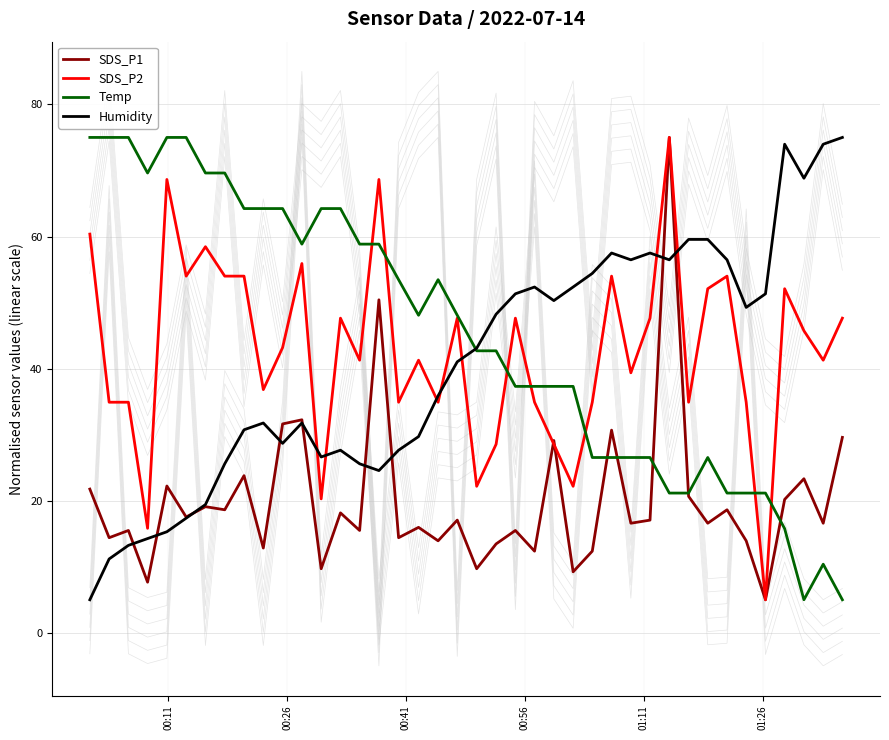

What are all the series names shown in the legend?

SDS_P1, SDS_P2, Temp, Humidity